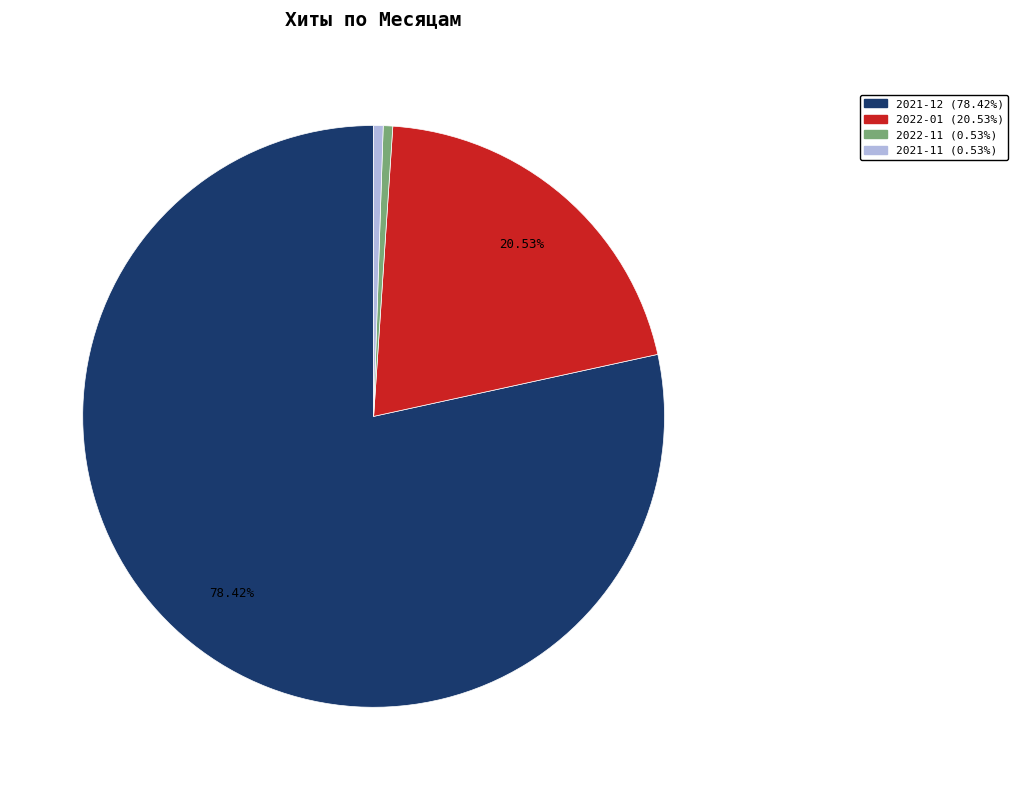

Is there a majority slice in this chart?

Yes